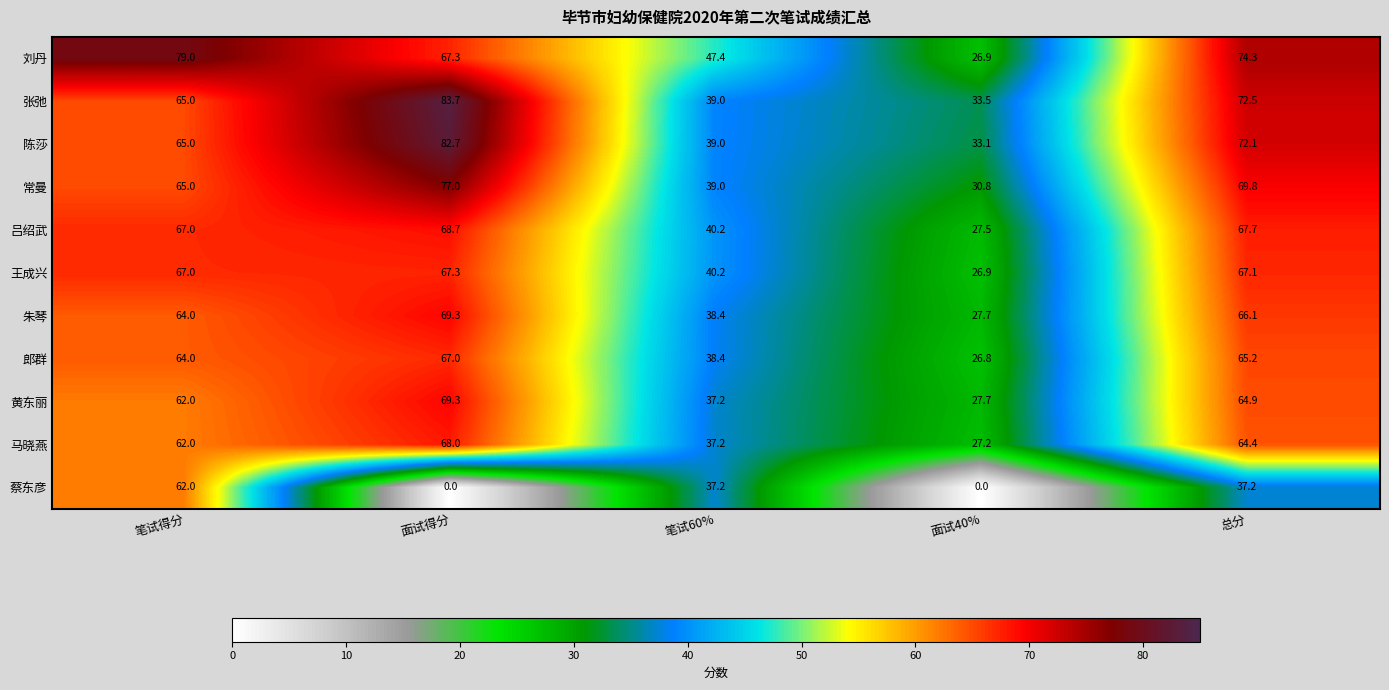

Rank the categories by 黄东丽 value from highest to lowest.

面试得分, 总分, 笔试得分, 笔试60%, 面试40%